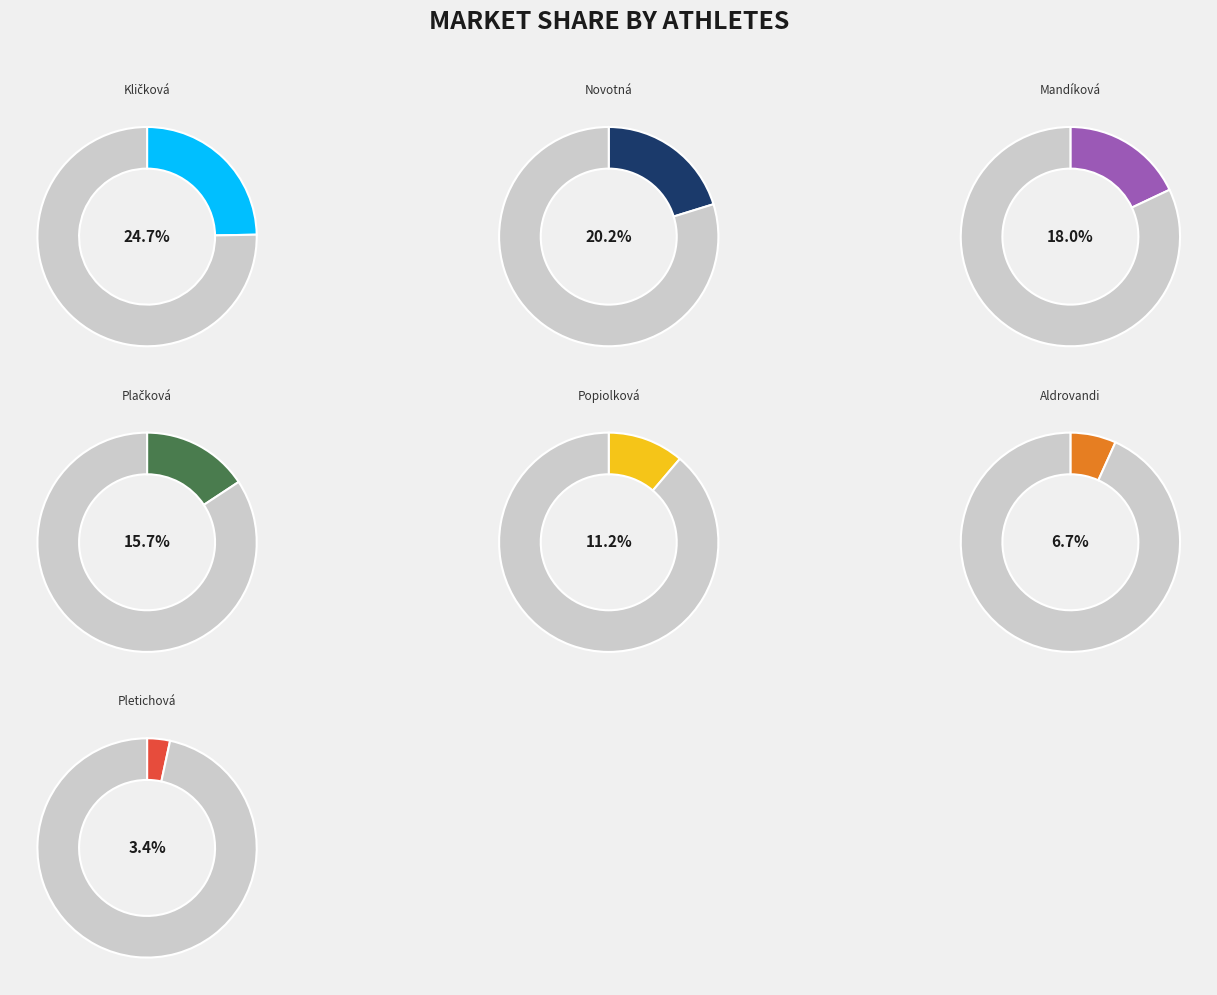

Rank the categories by value from highest to lowest.

Kličková Barbora, Novotná Amálie, Mandíková Daniela, Plačková Linda, Popiolková Gabriela, Aldrovandi Claudia, Pletichová Laura